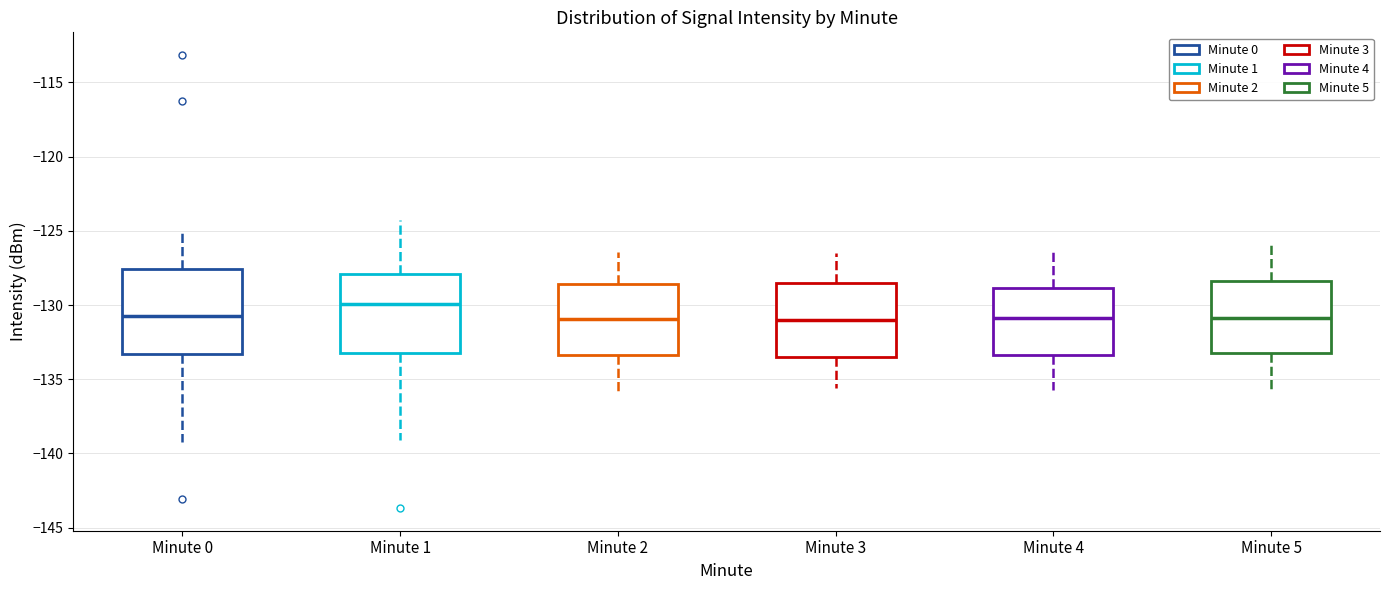

Reading left to right, transcribe this box plot: for each box, give where its median line is, the range the box spans, and where its two whiskers end, as read against the y-axis. The values are not printed on the chart, so give them approximately, as read against the axis.

Minute 0: median -130.5, box -133.5 to -127.5, whiskers -139.0 to -125.0
Minute 1: median -130.0, box -133.0 to -128.0, whiskers -139.0 to -124.5
Minute 2: median -131.0, box -133.5 to -128.5, whiskers -136.0 to -126.5
Minute 3: median -131.0, box -133.5 to -128.5, whiskers -135.5 to -126.5
Minute 4: median -131.0, box -133.5 to -129.0, whiskers -135.5 to -126.0
Minute 5: median -131.0, box -133.0 to -128.5, whiskers -136.0 to -126.0